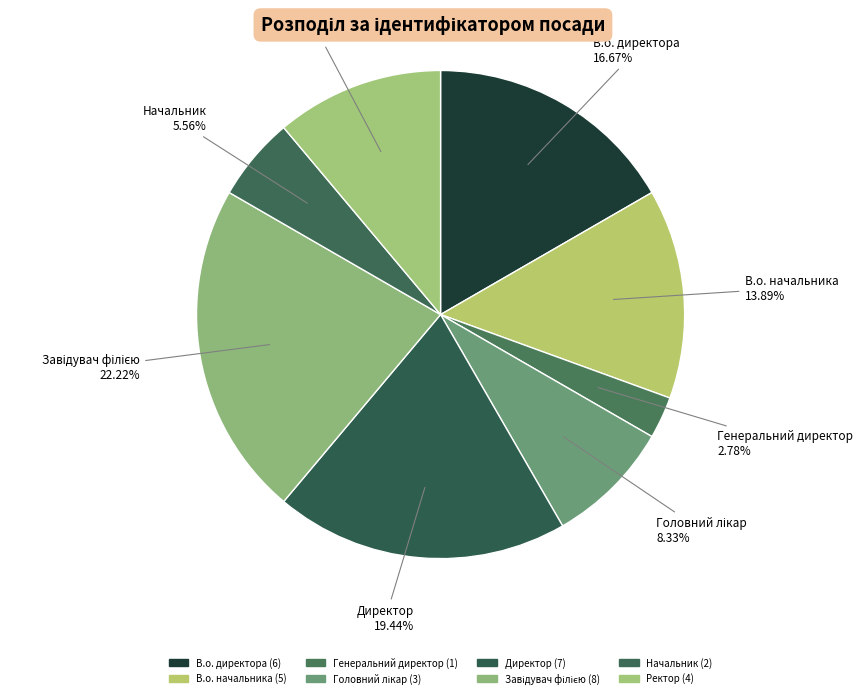

Count the number of slices in the pie.

8